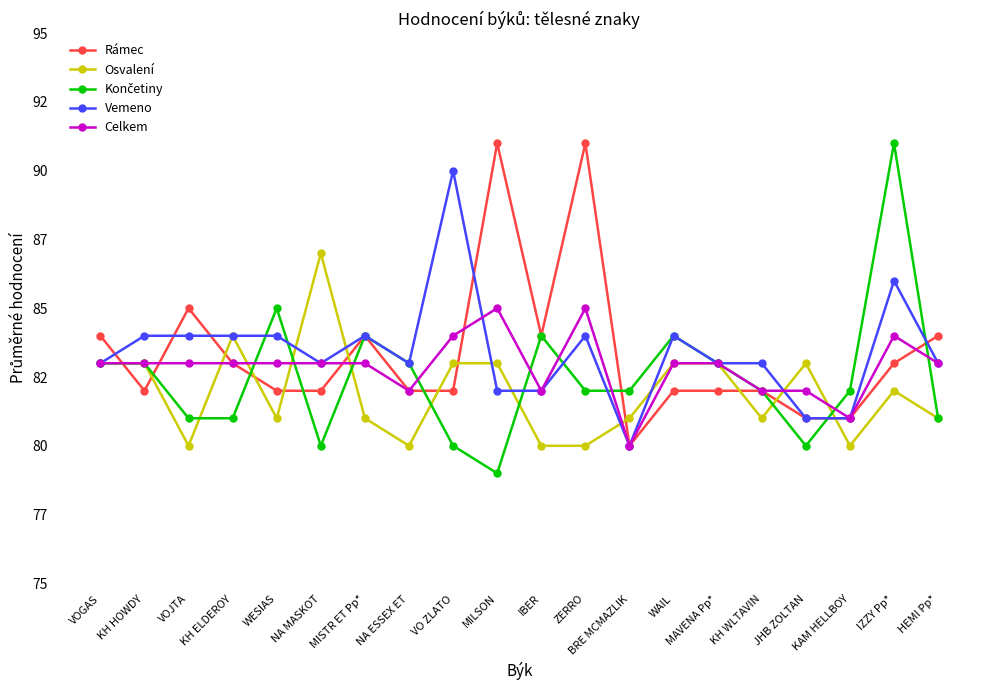

Does the chart display data point markers on the line(s)?

Yes